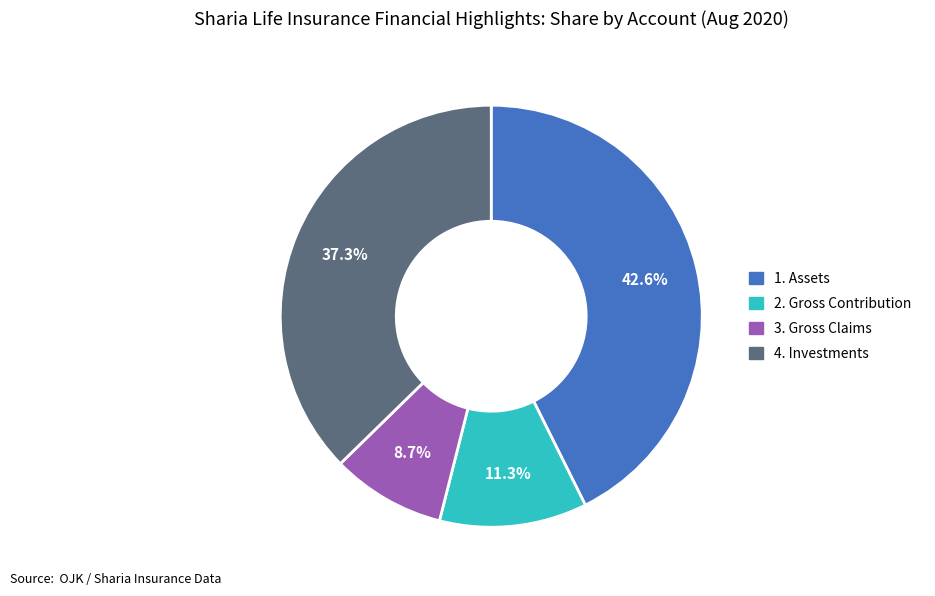

Between 1. Assets and 4. Investments, which is larger?

1. Assets